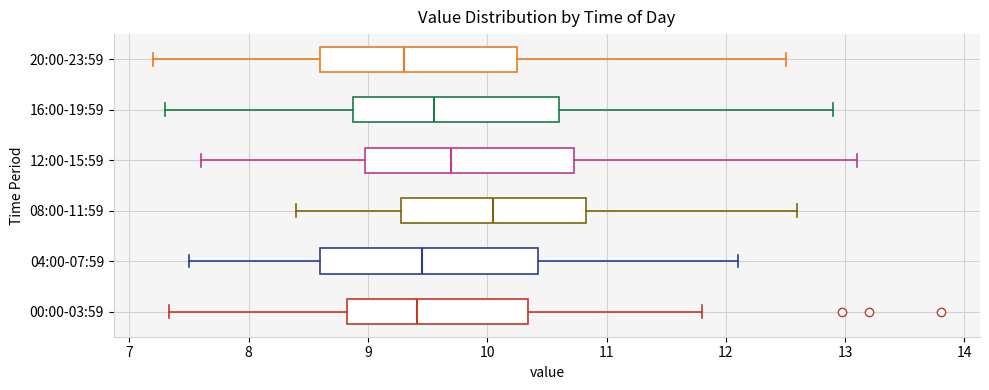

Which box has the furthest to the right median line?

08:00-11:59